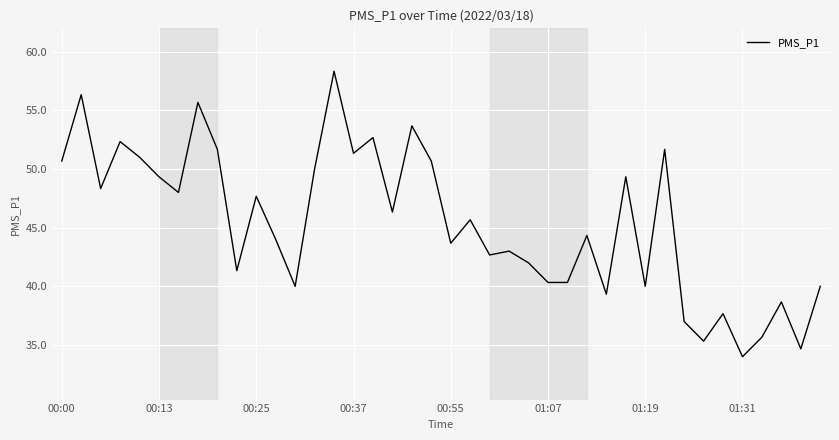

What is the maximum value shown in the chart?

58.3